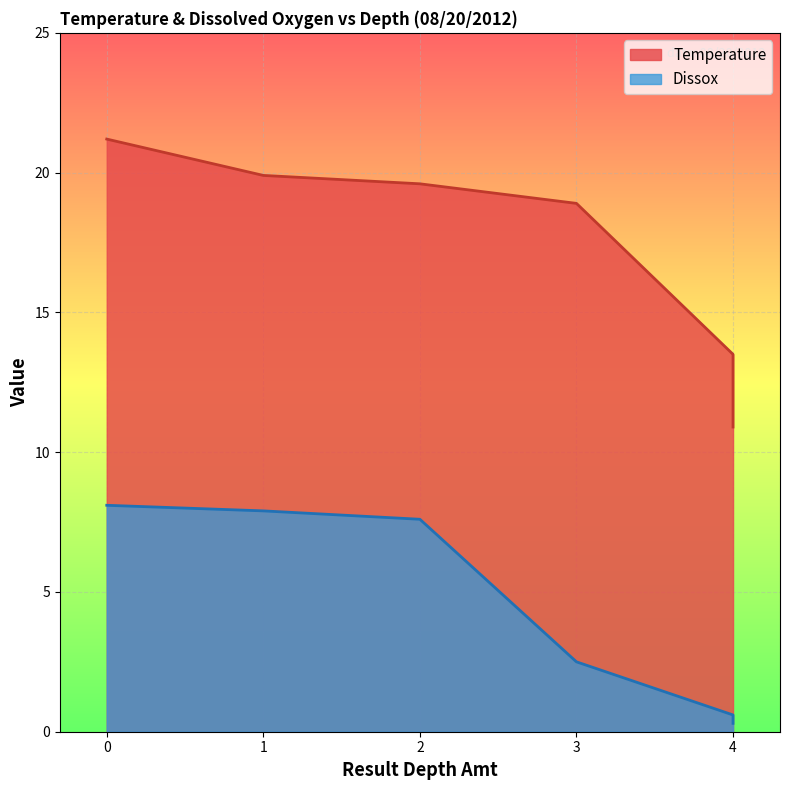

True or false: Temperature has more than 1 points higher than both neighbors.

False